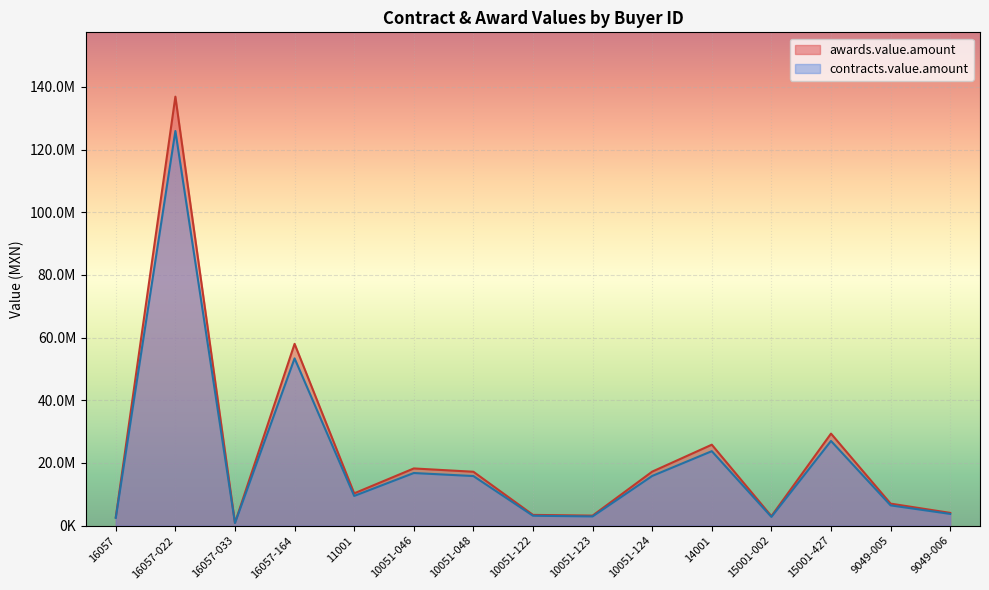

What is the spread (max minus min) of values at 14001?

2064480.0